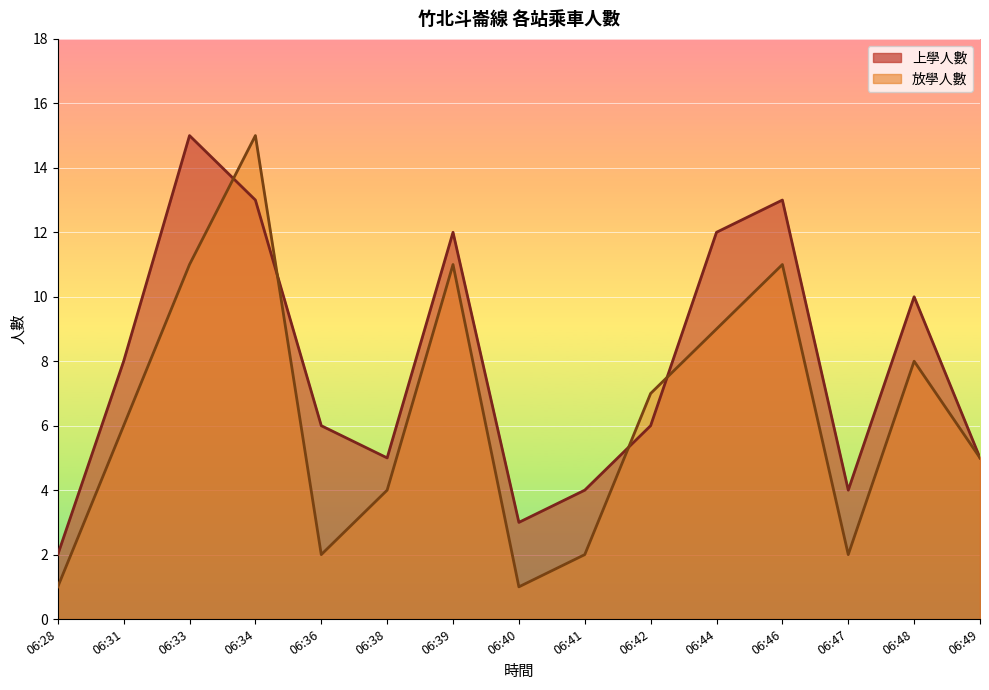

True or false: 放學人數 has a value of 7 at 06:42.

True